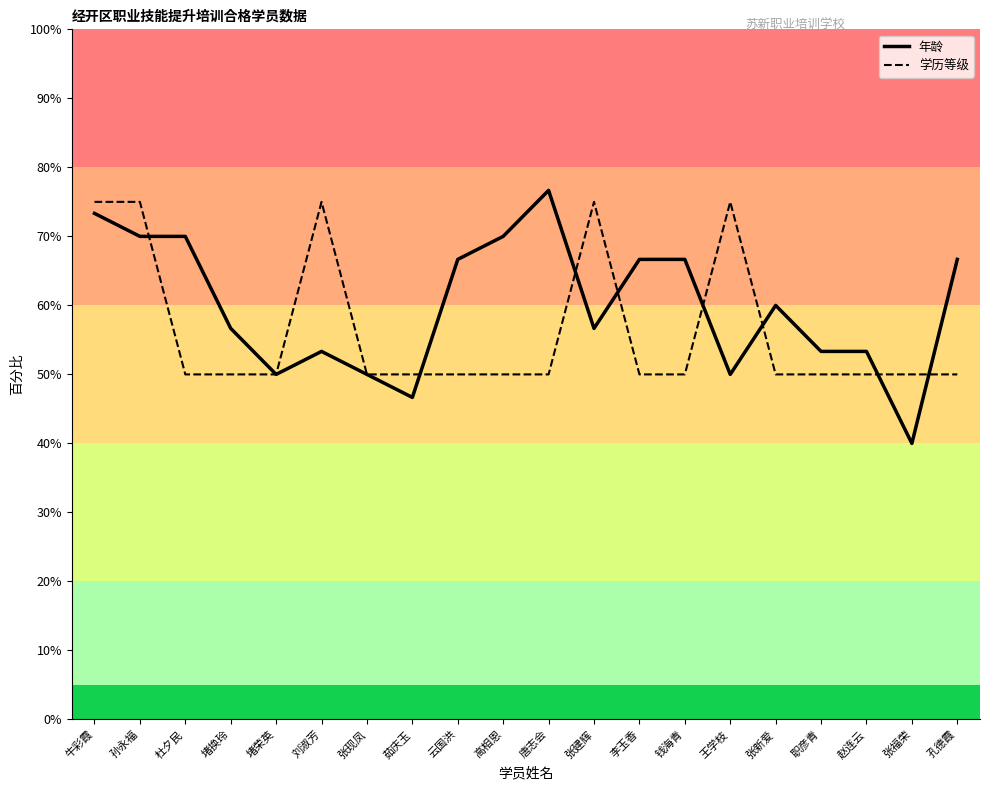

Which category has the highest value in the 年龄 series?

唐志会